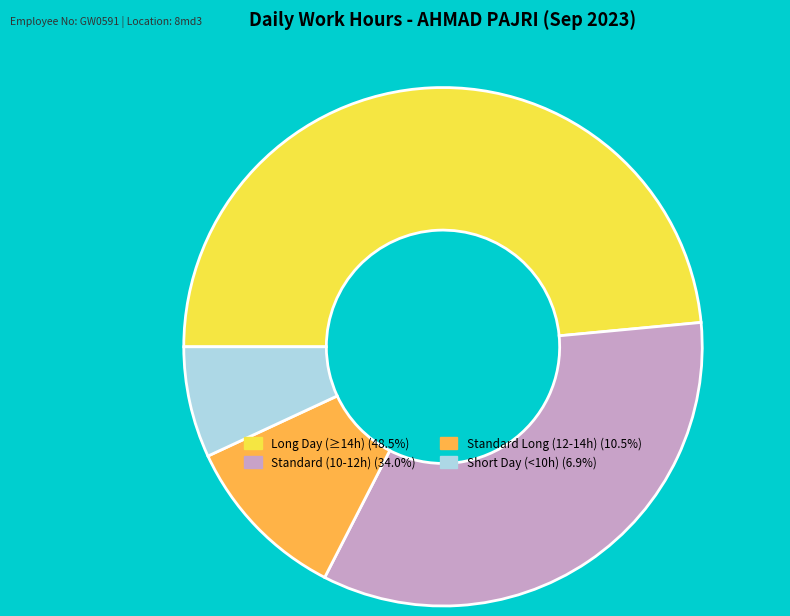

Count the number of slices in the pie.

4